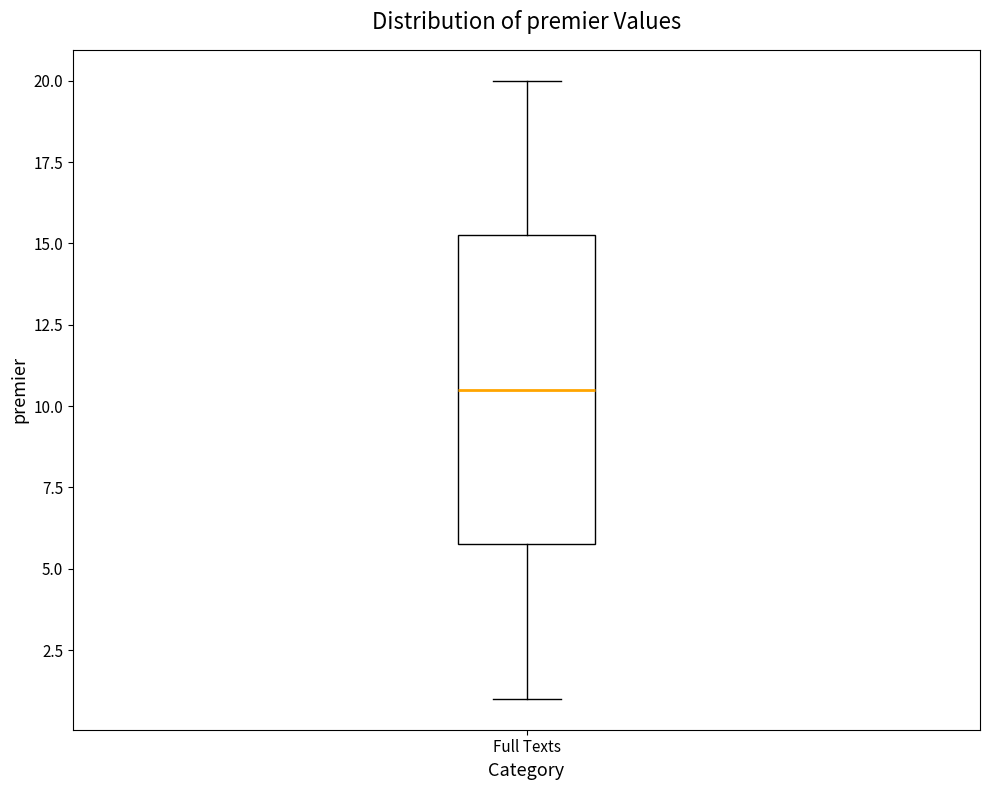

Transcribe this box plot: give where the median line is, the range the box spans, and where the two whiskers end, as read against the y-axis. The values are not printed on the chart, so give them approximately, as read against the axis.

median 10.5, box 6.0 to 15.5, whiskers 1.0 to 20.0